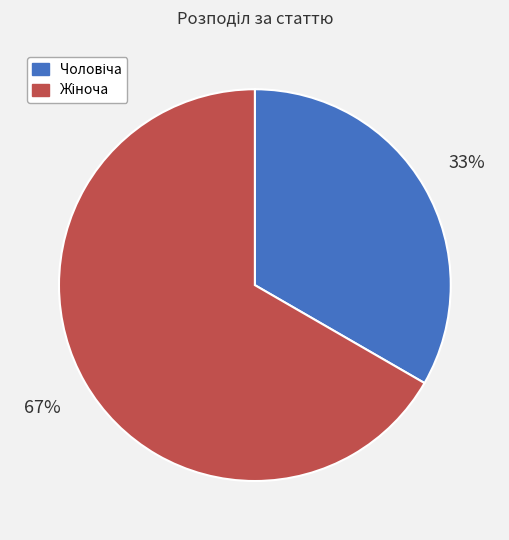

Is there any slice that represents more than half of the pie?

Yes